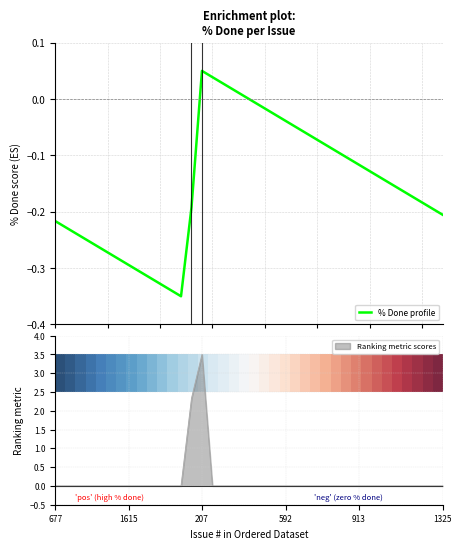

Which category has the highest value in the Ranking metric scores series?

207